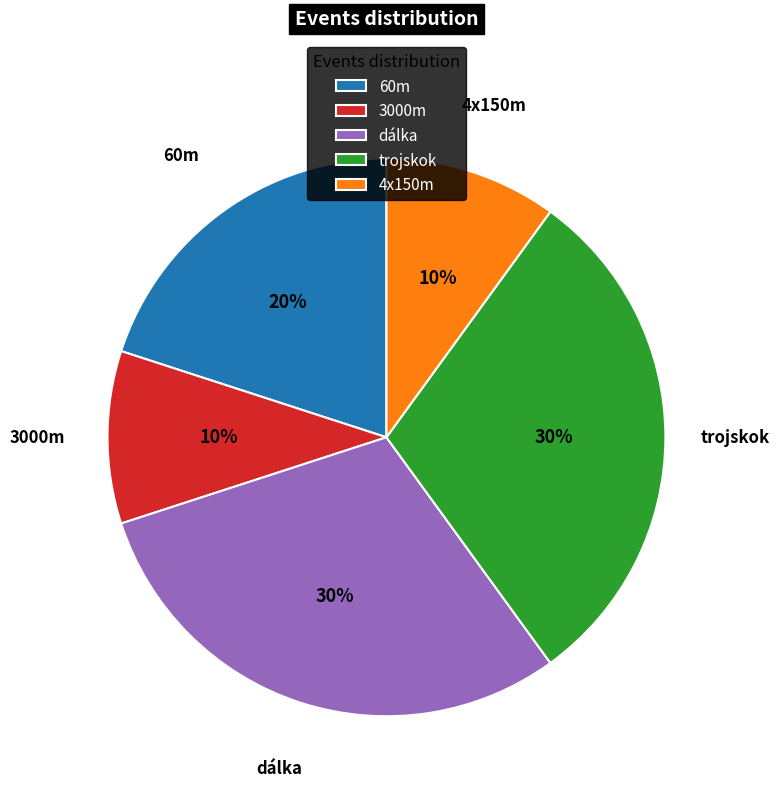

Which has a higher value, 60m or 4x150m?

60m